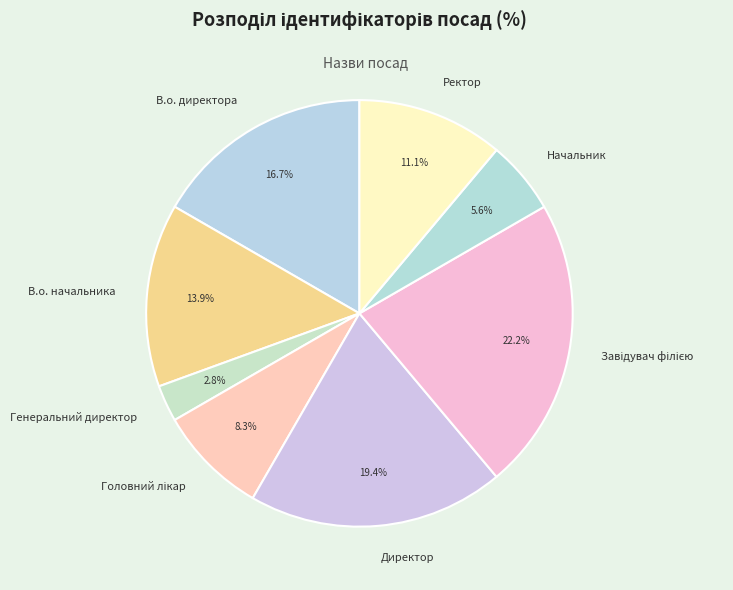

To the nearest percent, what is the difference between the largest and smallest slice percentages?

19%